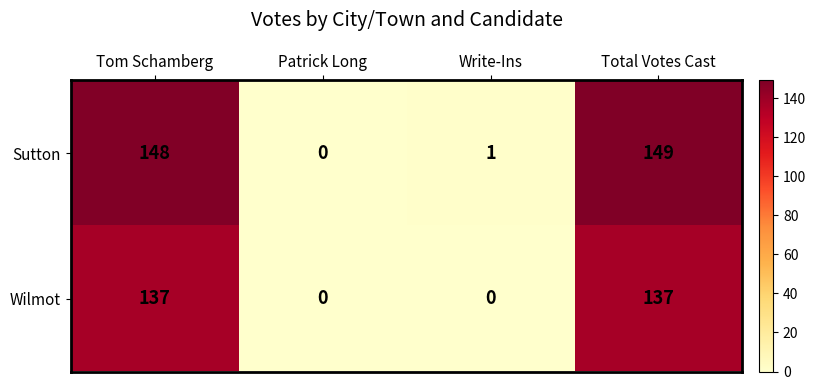

Reading right to left, extract all data points from this chart.

Sutton: Total Votes Cast=149	Write-Ins=1	Patrick Long=0	Tom Schamberg=148
Wilmot: Total Votes Cast=137	Write-Ins=0	Patrick Long=0	Tom Schamberg=137